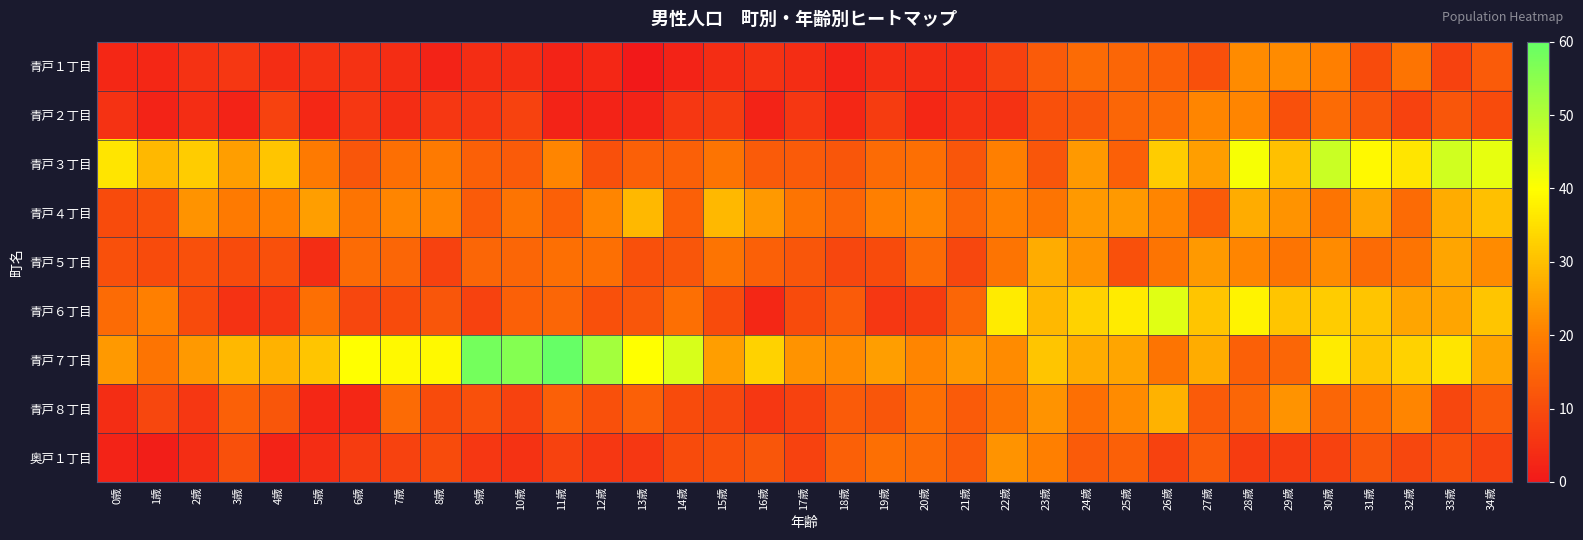

What is the maximum value shown in the chart?

60